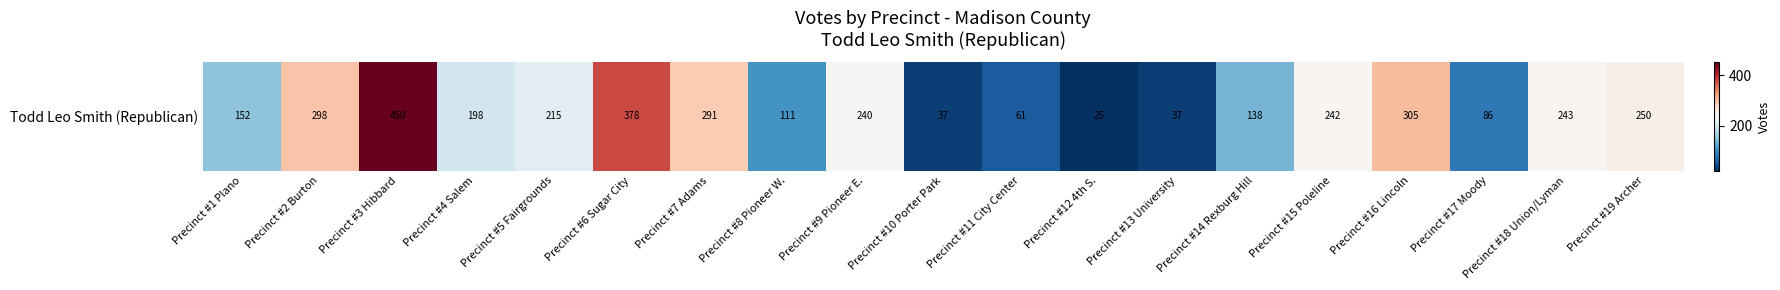

Where is the data nearest to the value 237?

Precinct #9 Pioneer E.